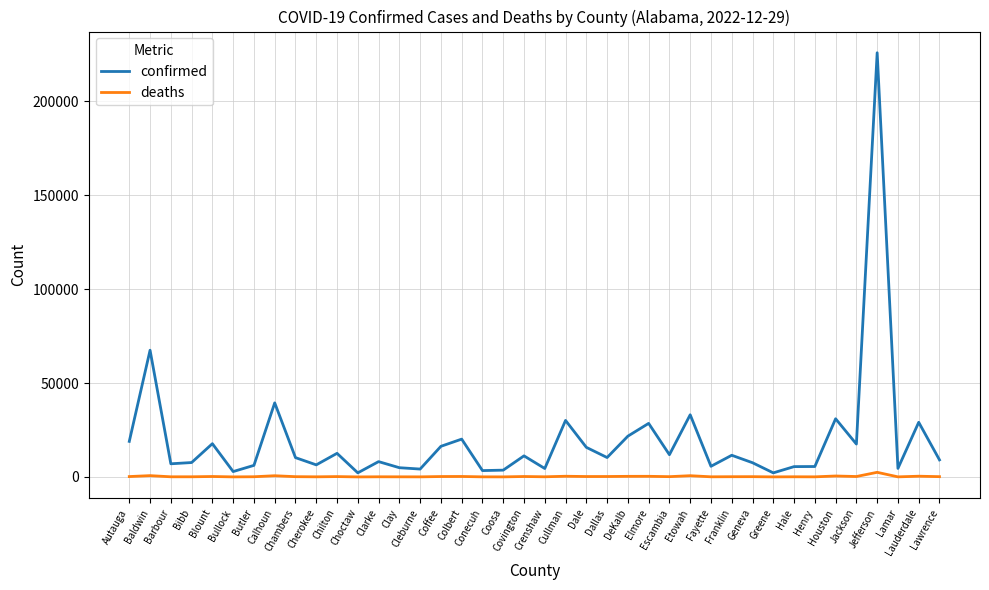

Rank the series by their average value, from highest to lowest.

confirmed, deaths